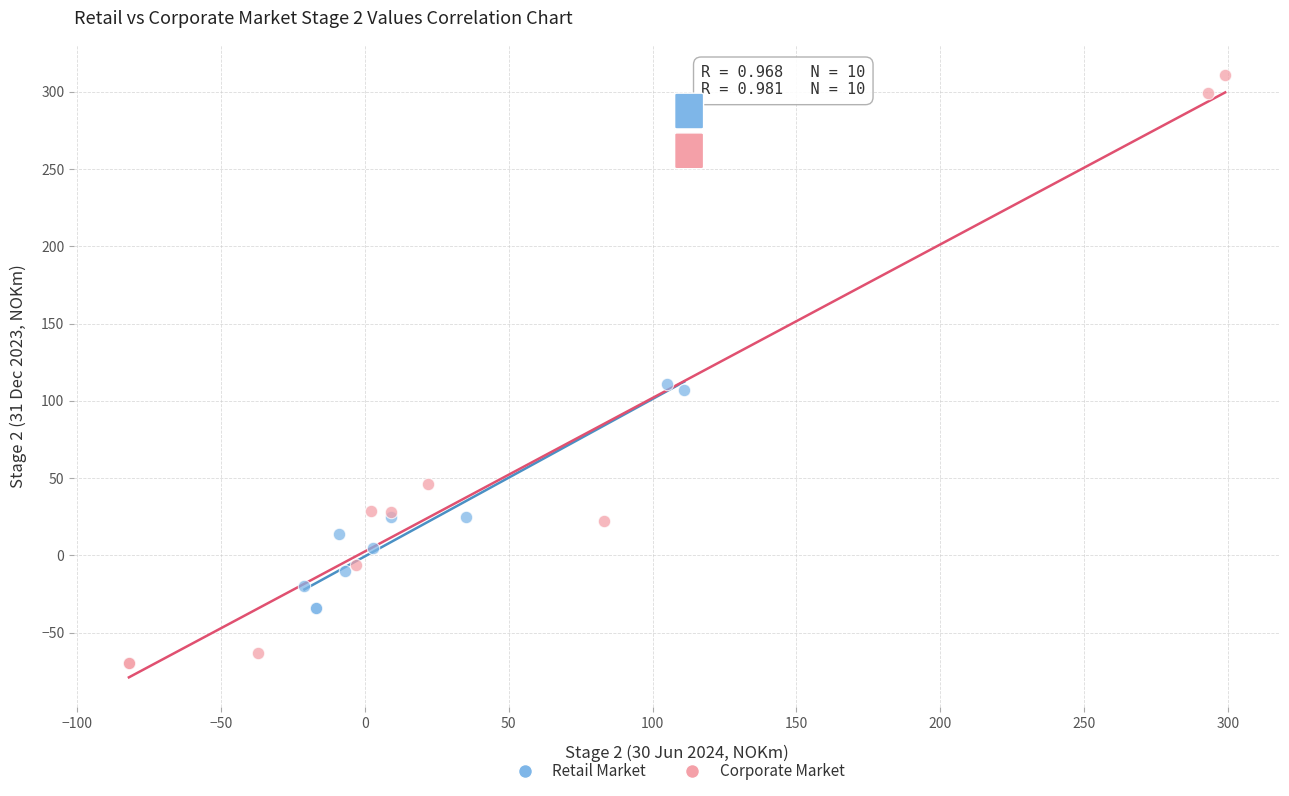

Which series has the widest spread of Y values?

Corporate Market